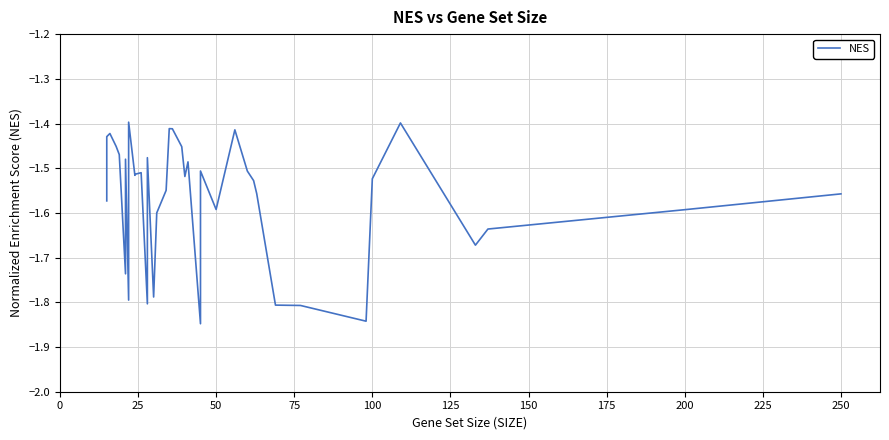

Reading left to right, what are all the values shown in this chart?

-1.6	-1.6	-1.4	-1.4	-1.4	-1.5	-1.5	-1.7	-1.5	-1.8	-1.4	-1.5	-1.5	-1.5	-1.8	-1.5	-1.8	-1.6	-1.5	-1.4	-1.4	-1.5	-1.5	-1.5	-1.8	-1.5	-1.6	-1.4	-1.5	-1.5	-1.6	-1.8	-1.8	-1.8	-1.5	-1.4	-1.7	-1.6	-1.6	-1.6